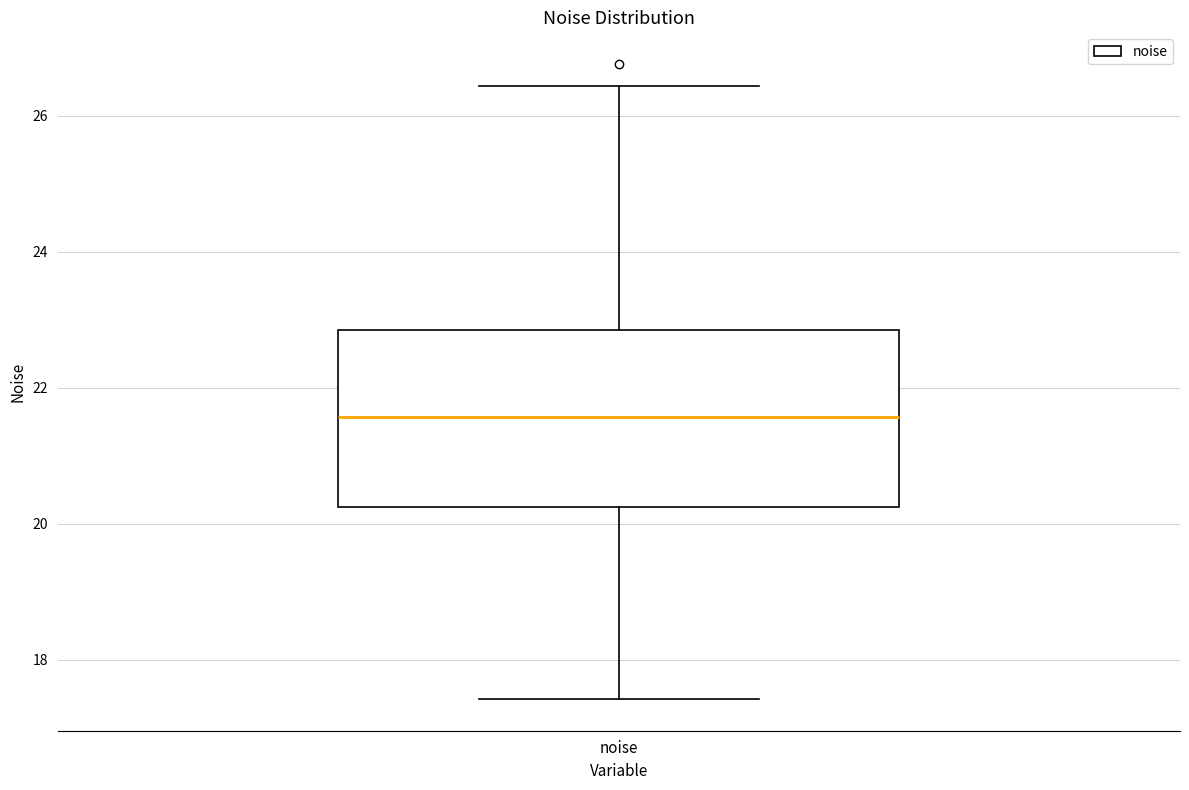

Where does the lower whisker of the box for noise end on the y-axis? The values are not printed on the chart, so give them approximately, as read against the axis.

17.4